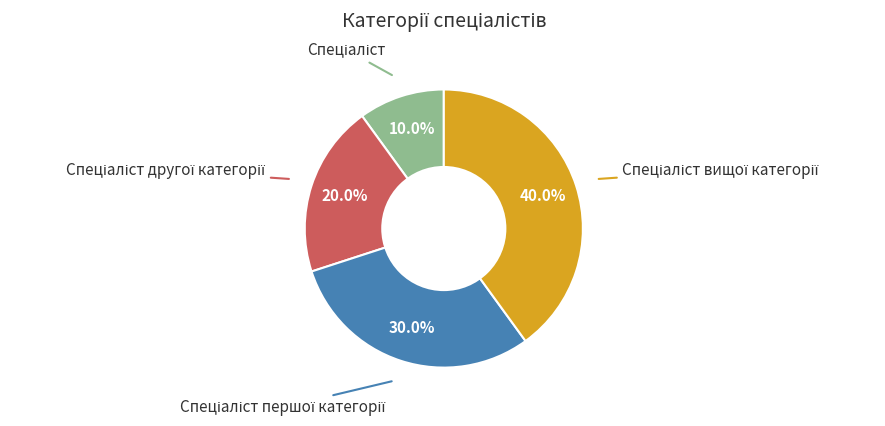

Is there a majority slice in this chart?

No